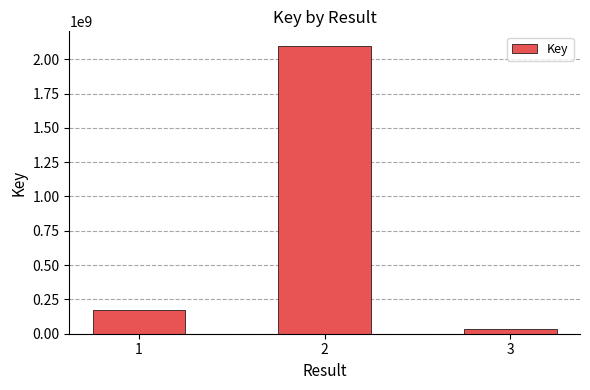

Count the number of categories in the chart.

3